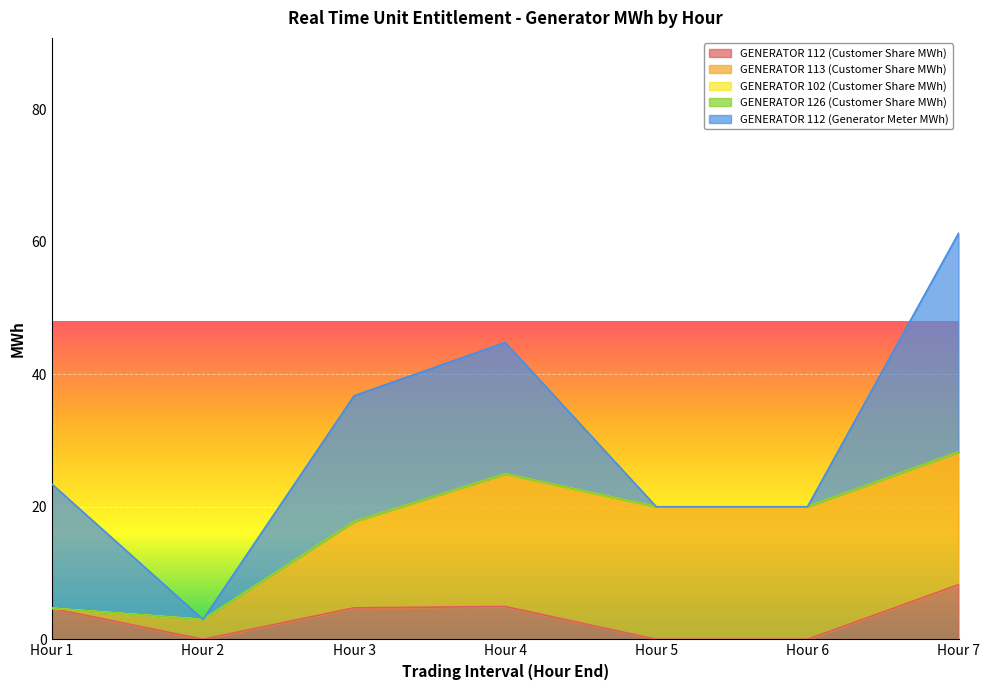

True or false: GENERATOR 102 (Customer Share MWh) has more than 2 interior local peaks.

False